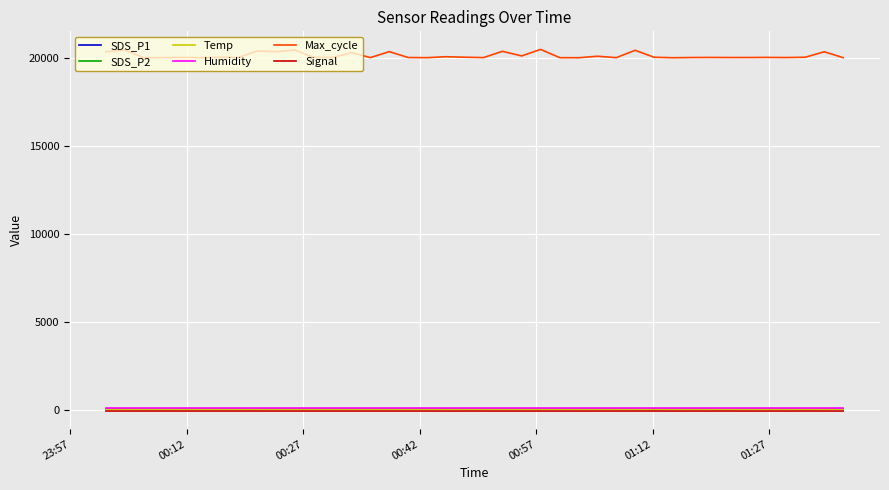

True or false: Max_cycle and Signal cross at least once.

False